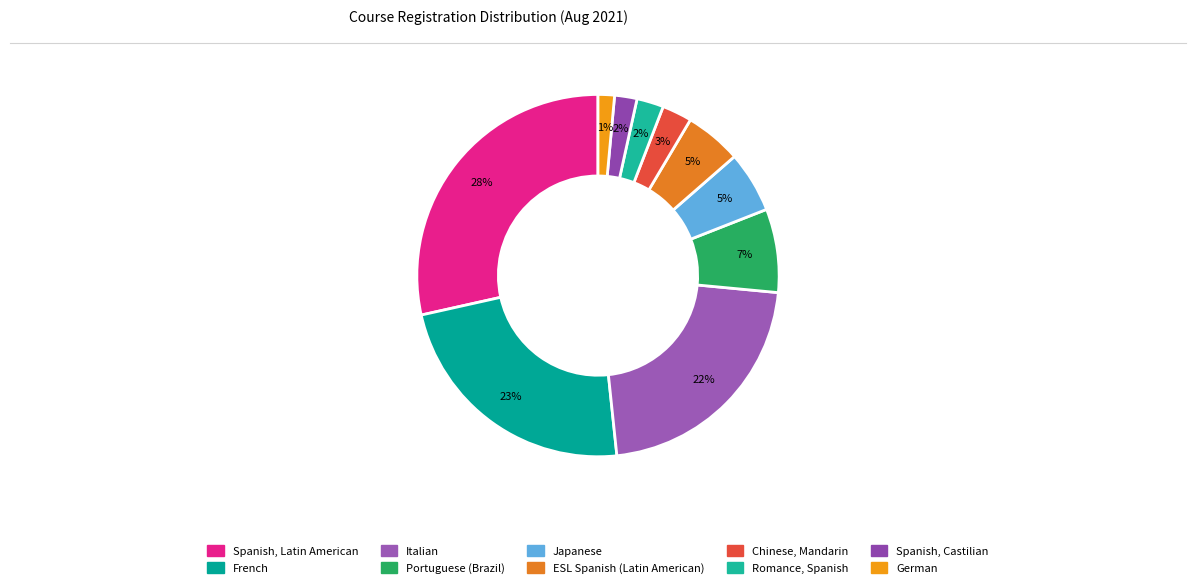

What is the largest slice in the pie chart?

Spanish, Latin American